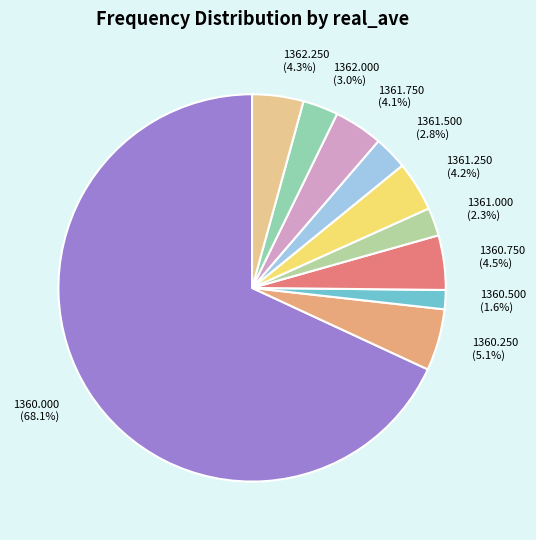

What is the majority slice?

1360.000